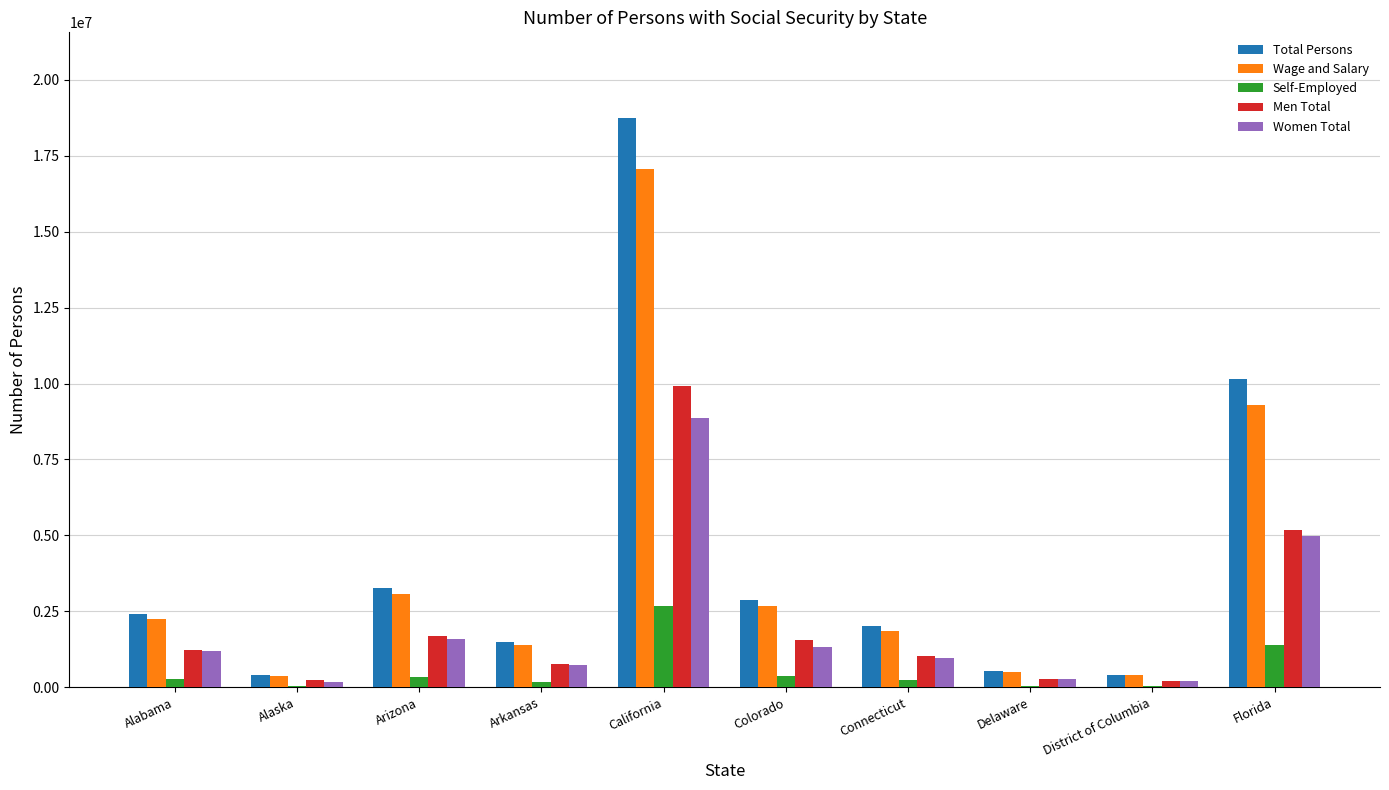

What is the sum of all Self-Employed values?

5579146